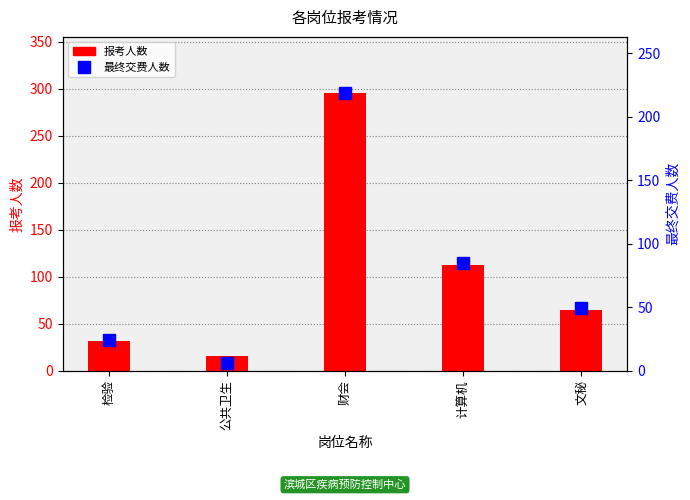

What is the maximum value for 报考人数?

296